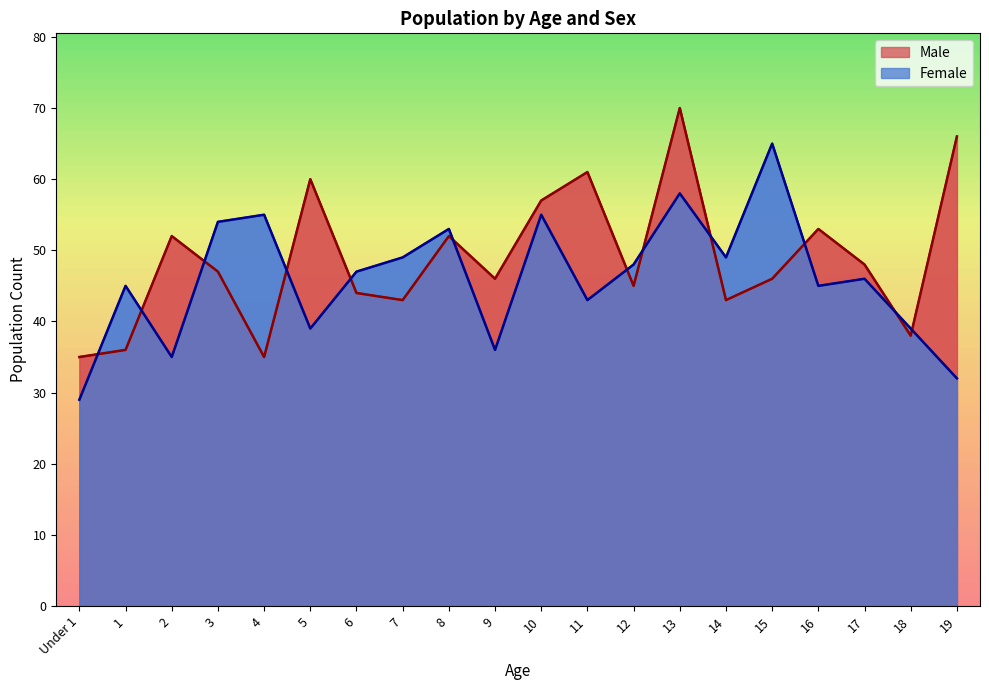

In Male, how many points are lower than both neighbors (excluding endpoints)?

6